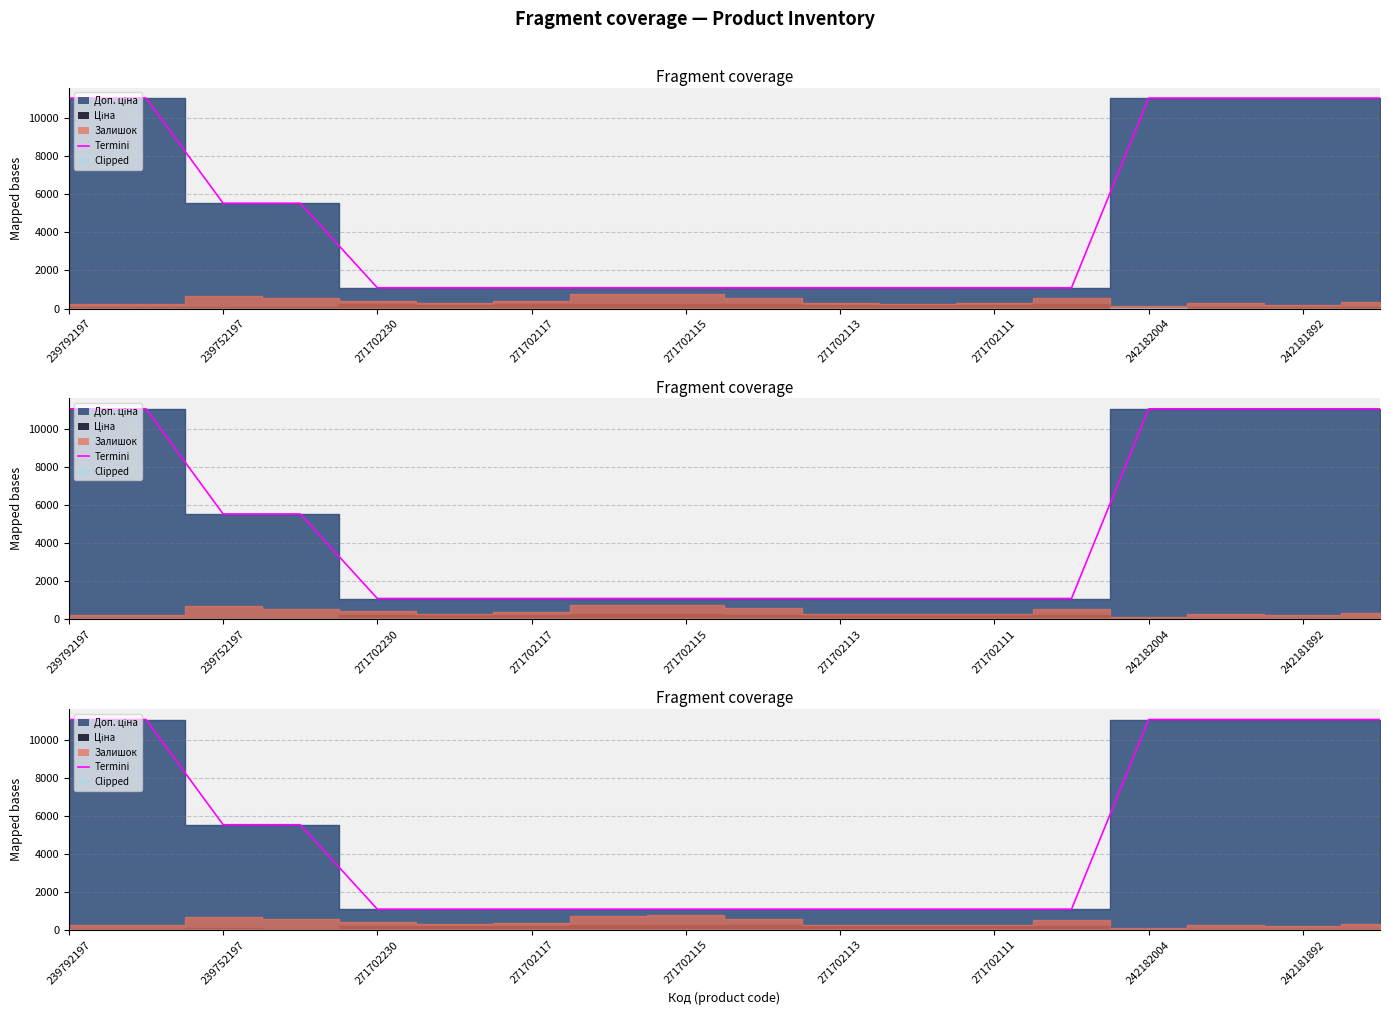

What is the approximate value at 239792197?

11055.0